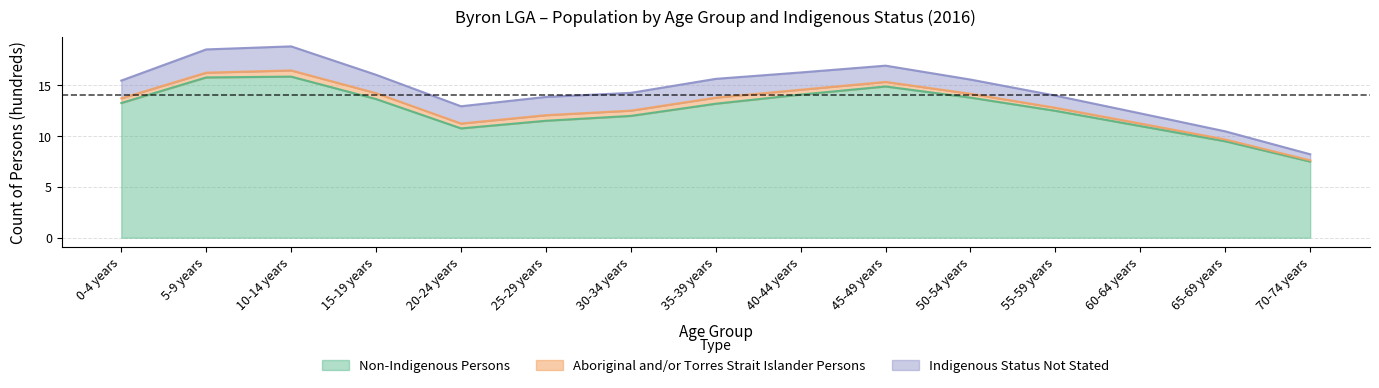

What is the highest value of the Non-Indigenous Persons series?

15.9